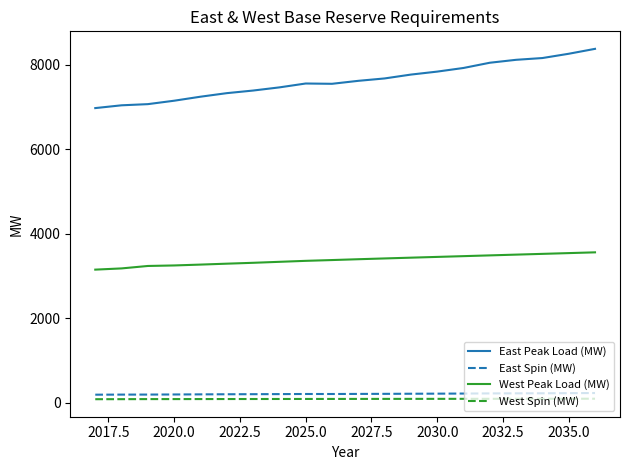

Which series has the widest spread of values?

East Peak Load (MW)